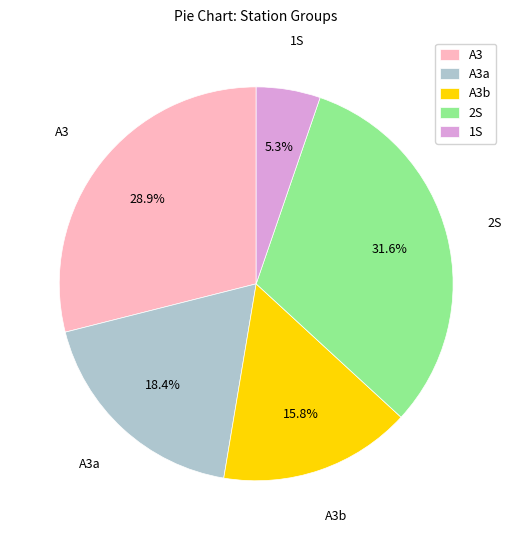

Count the number of slices in the pie.

5